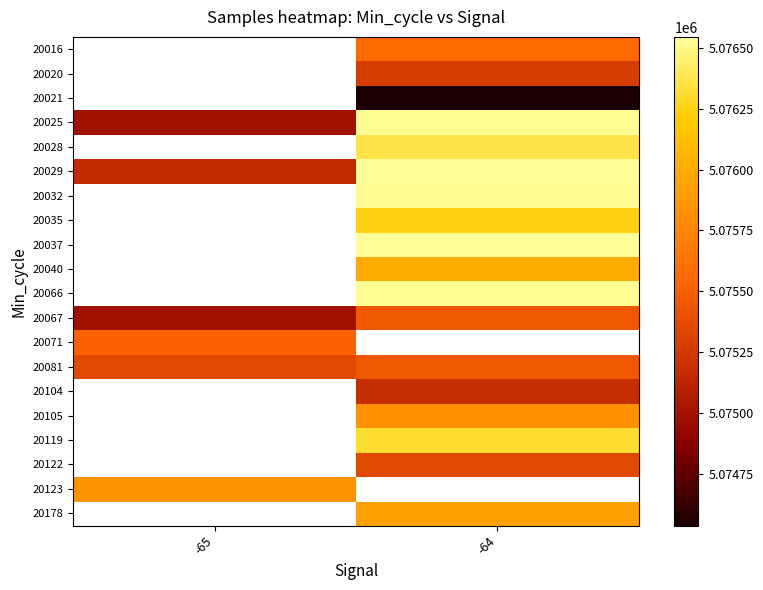

At -64, list the series in order from smallest to largest.

20021, 20104, 20020, 20122, 20067, 20081, 20016, 20105, 20178, 20040, 20035, 20119, 20028, 20032, 20025, 20066, 20029, 20037, 20071, 20123